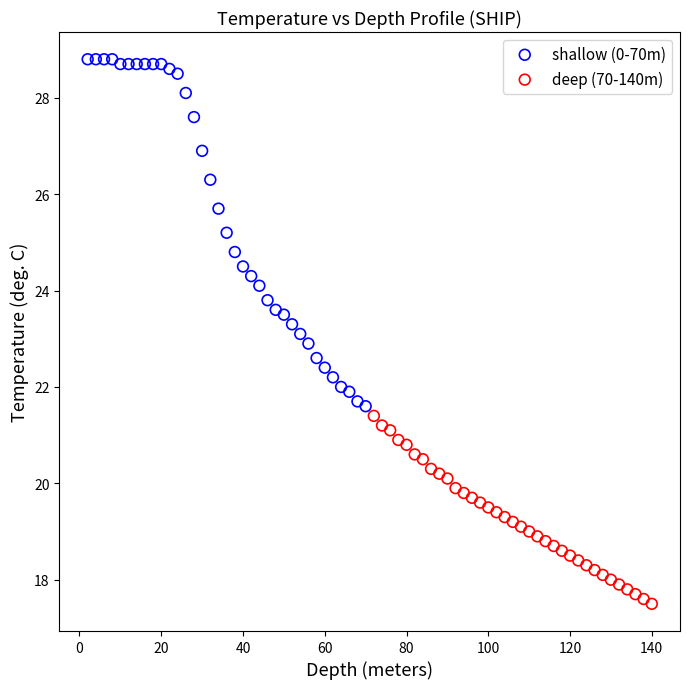

Which series reaches the minimum Y coordinate?

deep (70-140m)